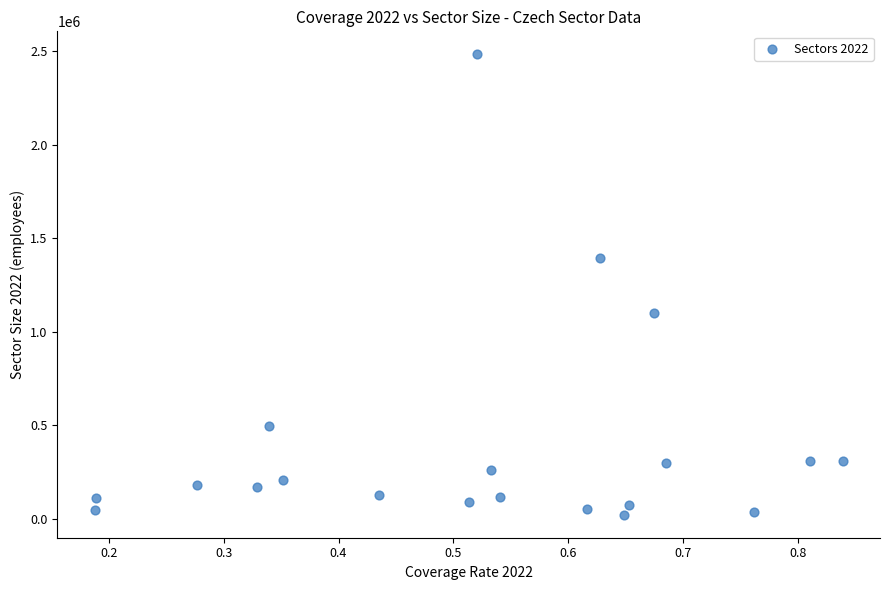

Count the number of points in this scatter plot.

20